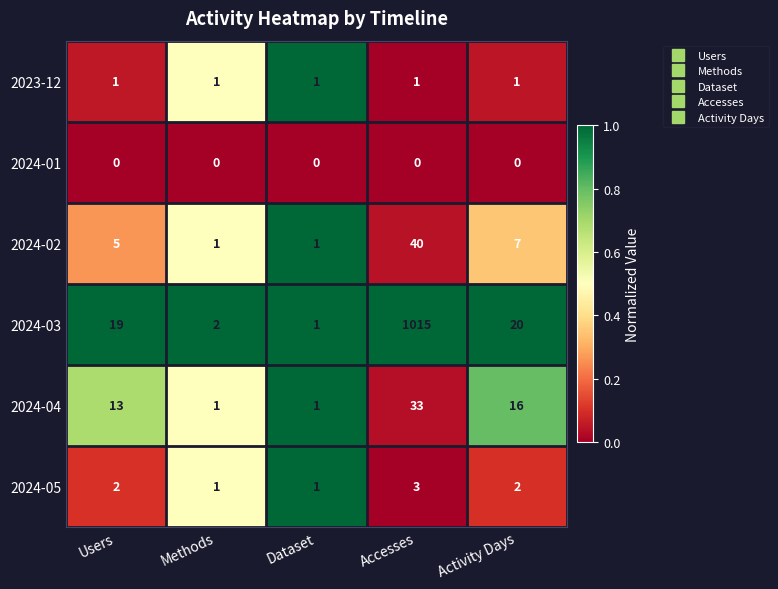

The 2024-05 series shows 1 at Users. True or false?

False